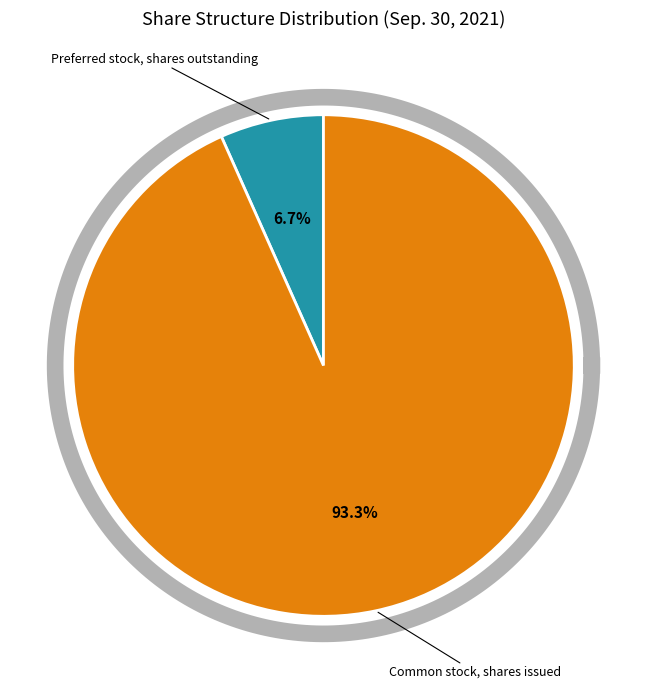

To the nearest percent, what portion does Preferred stock, shares outstanding represent?

7%